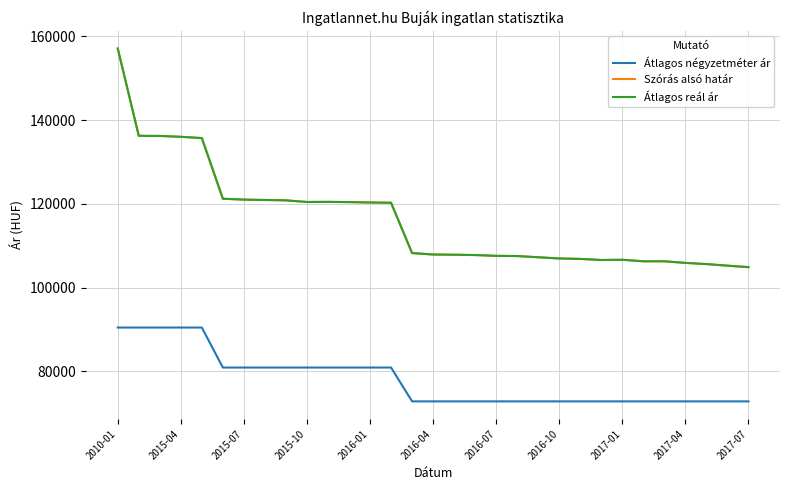

Is this an area chart (filled region under the line)?

No